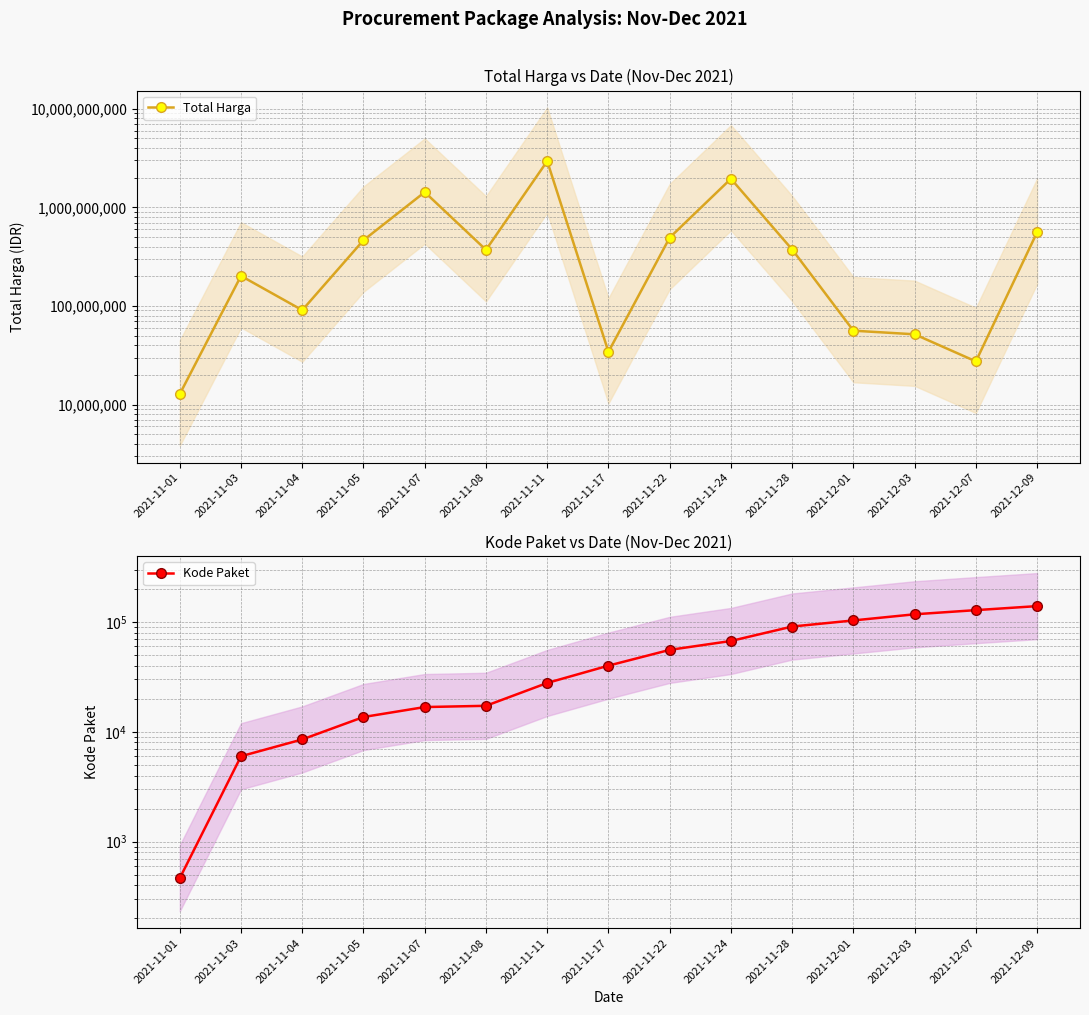

Reading right to left, list all the values displayed in this chart.

Total Harga: 2021-12-09=559971000	2021-12-07=27412000	2021-12-03=51601000	2021-12-01=56152800	2021-11-28=373404000	2021-11-24=1947326200	2021-11-22=493000000	2021-11-17=34292000	2021-11-11=2939433240	2021-11-08=370557800	2021-11-07=1425867900	2021-11-05=464002100	2021-11-04=90672075	2021-11-03=201705270	2021-11-01=12787500
Kode Paket: 2021-12-09=139817	2021-12-07=128516	2021-12-03=117783	2021-12-01=103541	2021-11-28=91101	2021-11-24=67279	2021-11-22=55826	2021-11-17=40112	2021-11-11=27891	2021-11-08=17272	2021-11-07=16823	2021-11-05=13652	2021-11-04=8530	2021-11-03=5997	2021-11-01=464